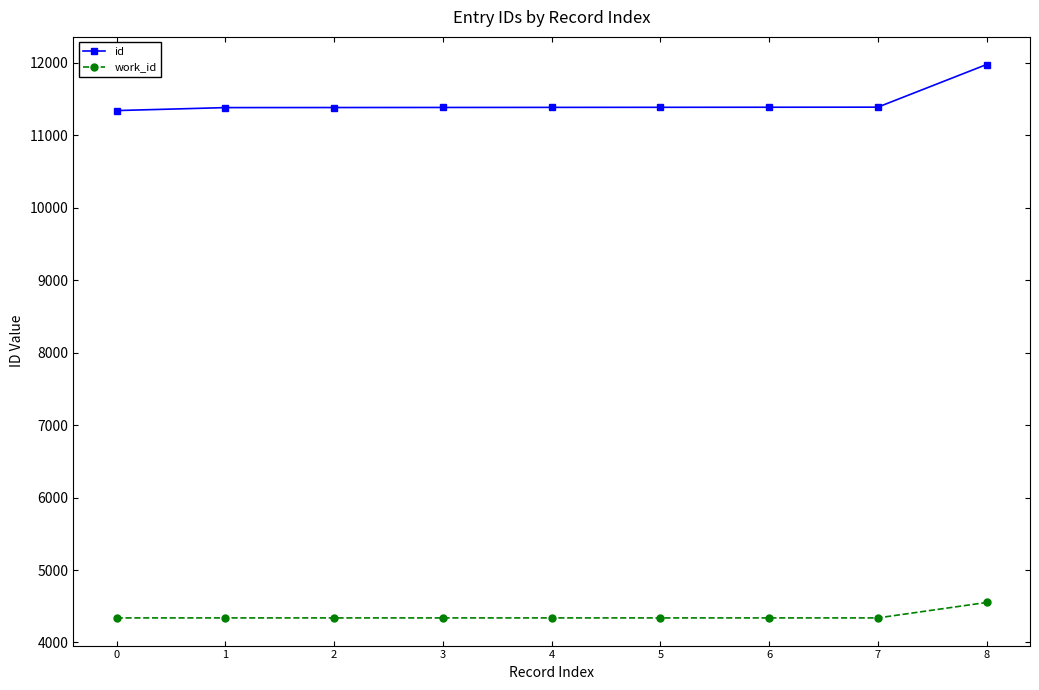

Which series has the largest range (max minus min)?

id